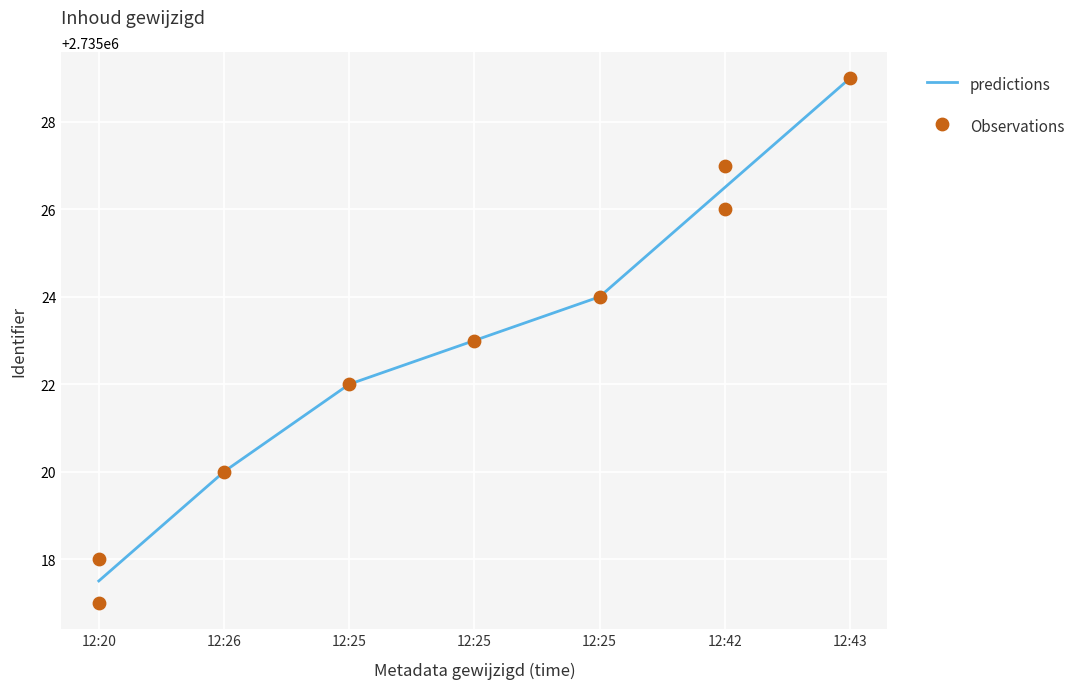

Approximately how many times larger is the value at 12:43 compared to 12:42?

1.0